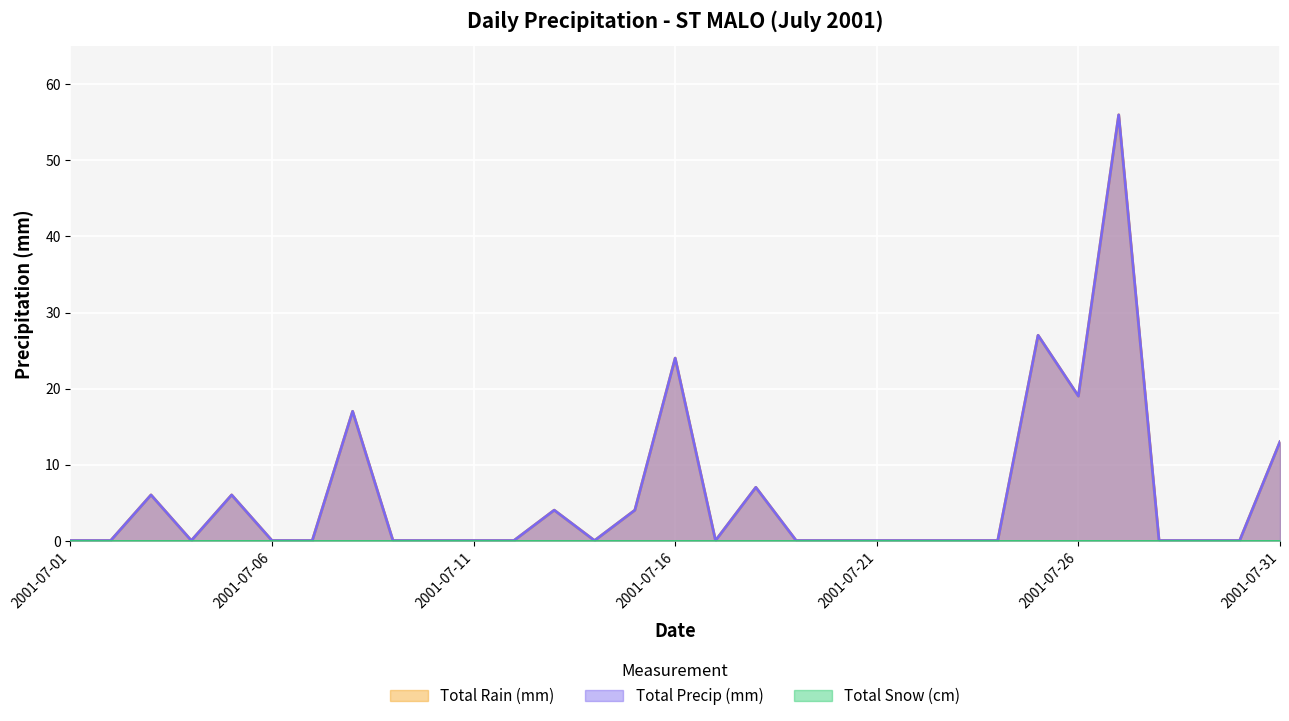

Which series has the widest spread of values?

Total Rain (mm)